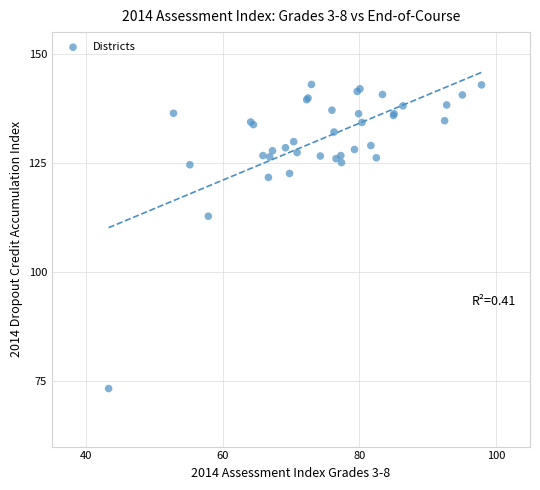

What Y value in the scatter plot is closest to 108?

112.8